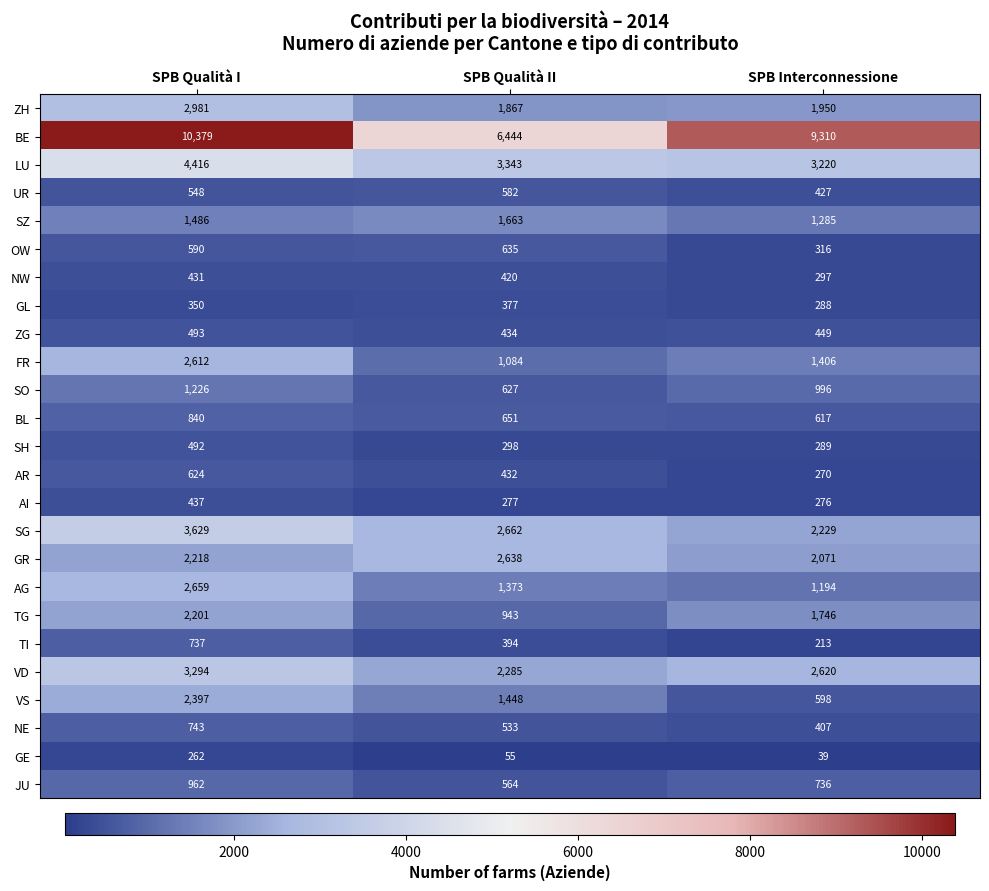

Is it true that AI equals 276 at SPB Interconnessione?

True